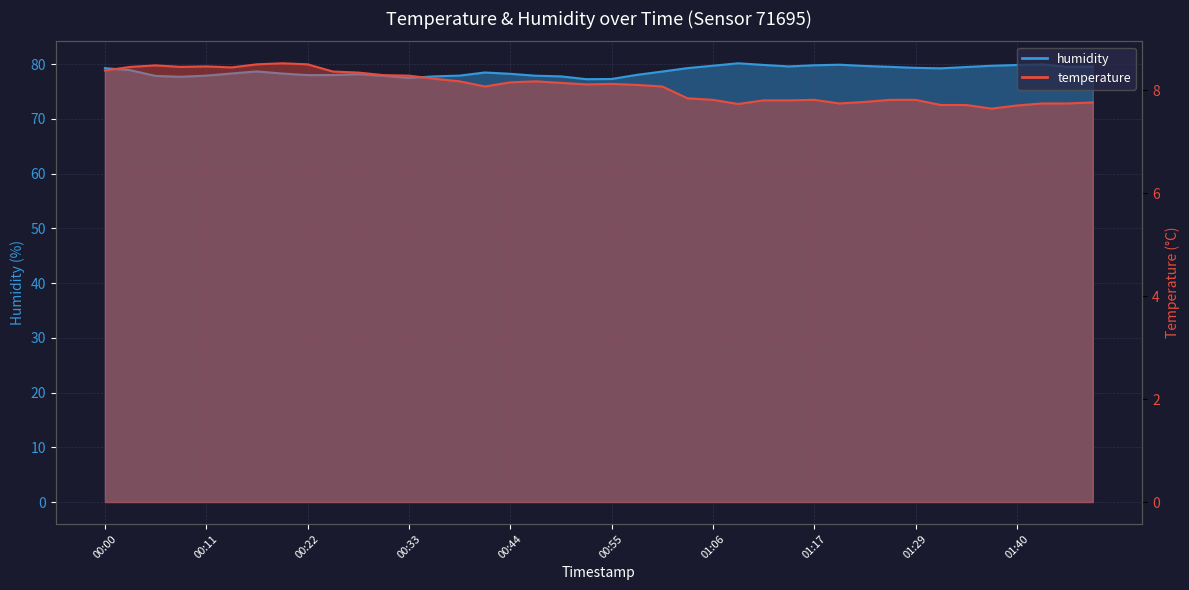

Rank the series by their maximum value, from lowest to highest.

temperature, humidity